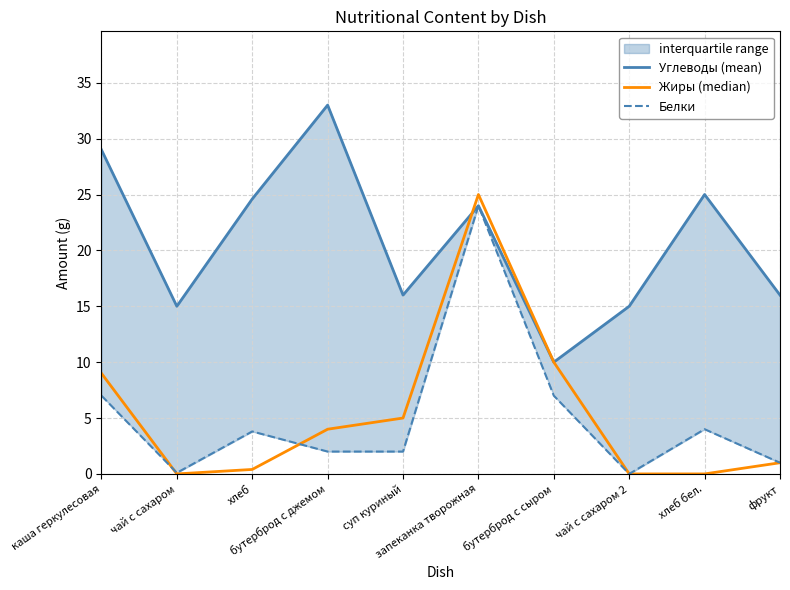

What is the highest value of the Жиры (median) series?

25.0